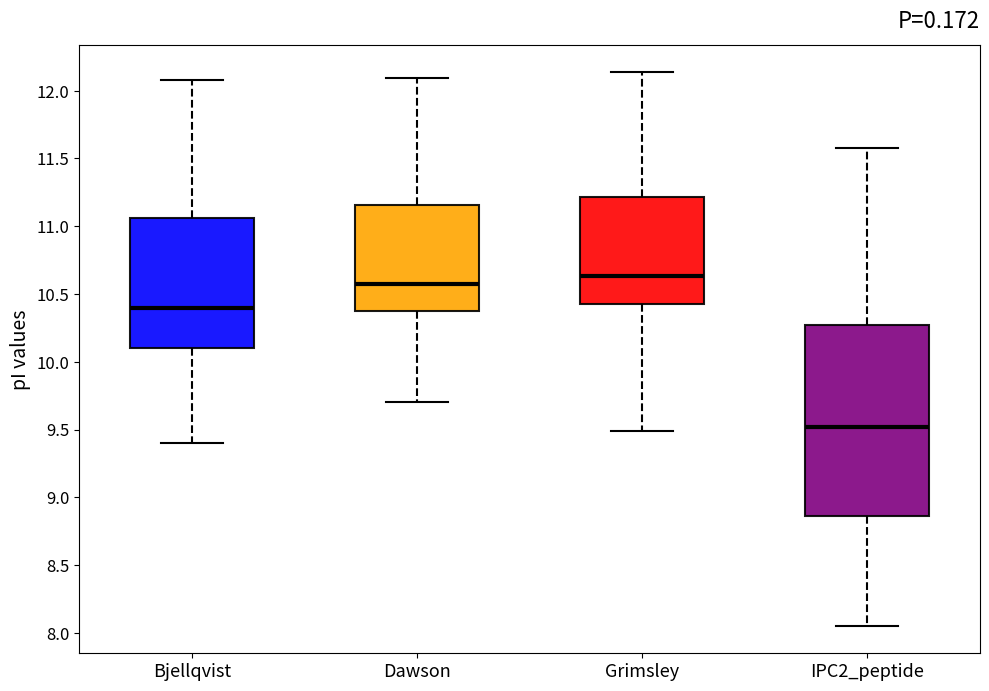

Reading left to right, read every box against the y-axis: the position of its median line, the range the box covers, and the ends of its whiskers. The values are not printed on the chart, so give them approximately, as read against the axis.

Bjellqvist: median 10.40, box 10.10 to 11.05, whiskers 9.40 to 12.10
Dawson: median 10.60, box 10.40 to 11.15, whiskers 9.70 to 12.10
Grimsley: median 10.65, box 10.40 to 11.20, whiskers 9.50 to 12.15
IPC2_peptide: median 9.50, box 8.85 to 10.25, whiskers 8.05 to 11.60